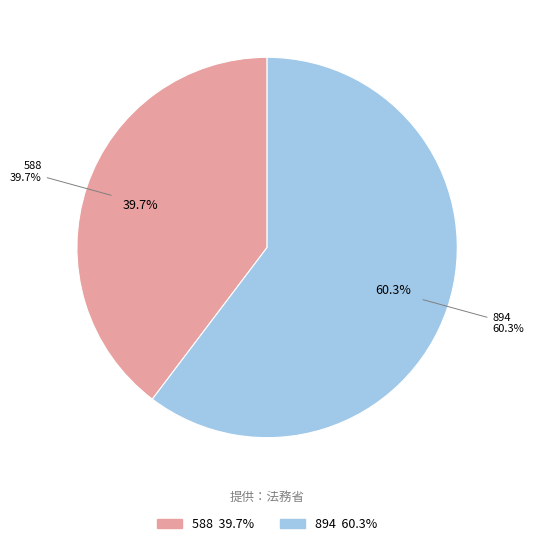

True or false: 894 accounts for 52% of the total.

False